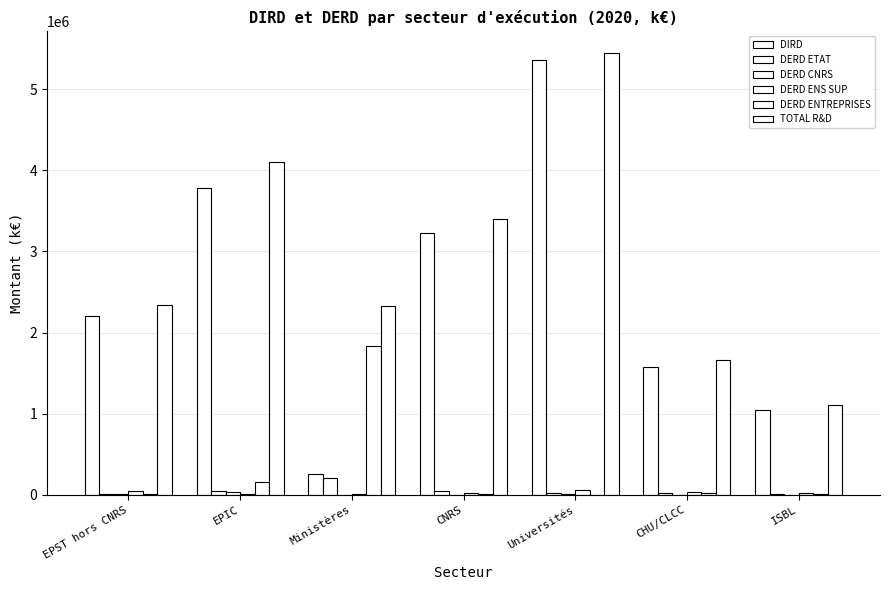

What is the label of the 6th bar from the right?

EPIC